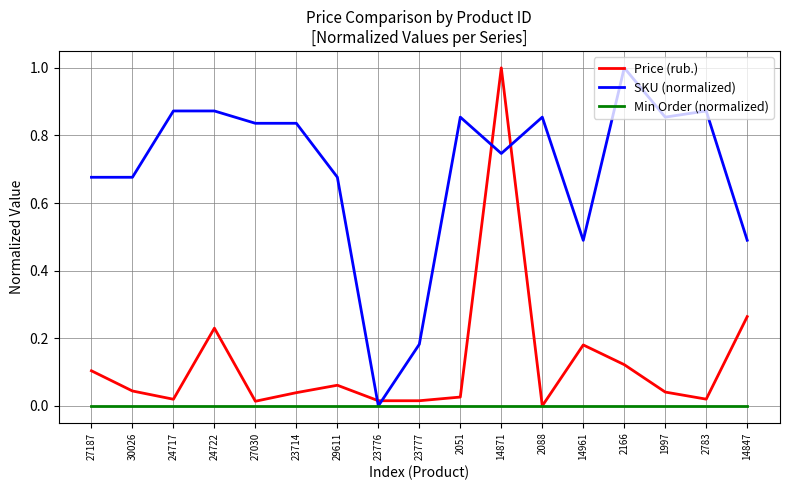

Is it true that Price (rub.) equals 0.0 at 2051?

True